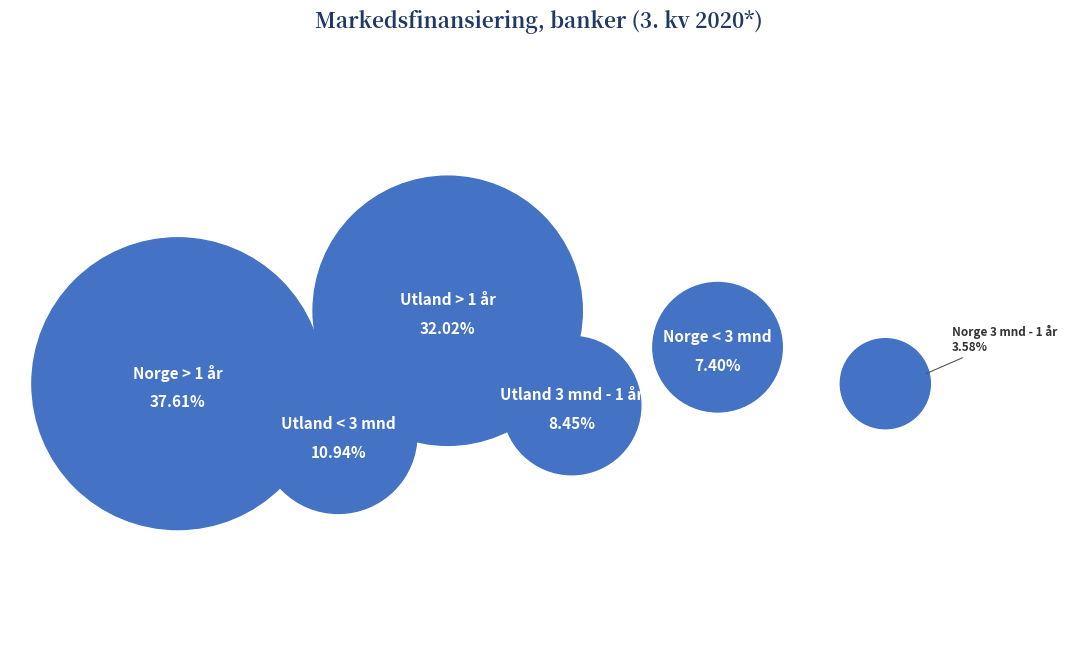

Approximately how many times larger is the value at Norge > 1 år compared to Norge < 3 mnd?

5.1